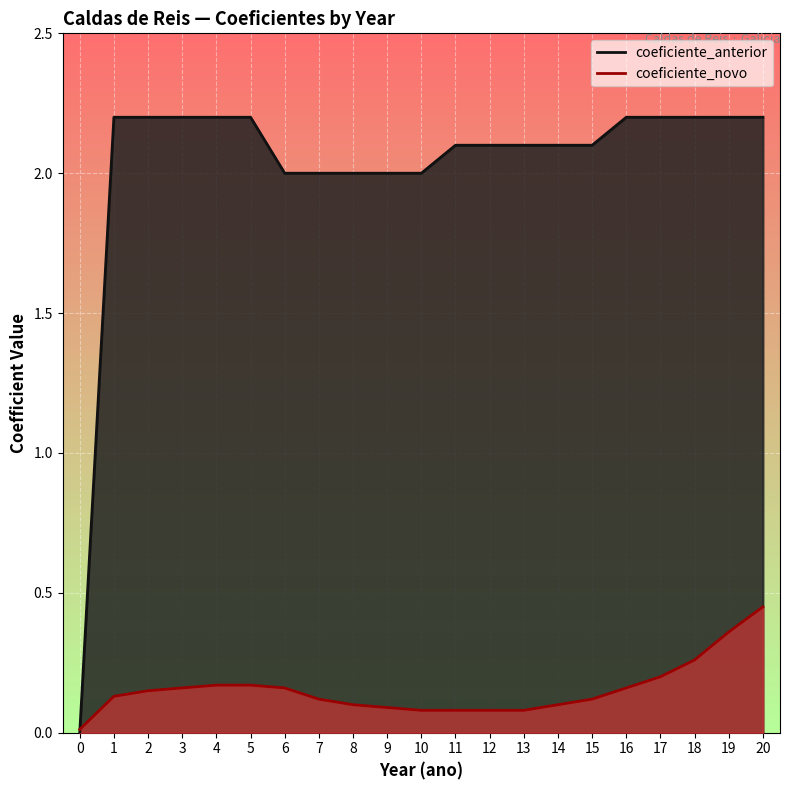

Reading left to right, transcribe all the data shown in this chart.

coeficiente_anterior: 0.0	2.2	2.2	2.2	2.2	2.2	2.0	2.0	2.0	2.0	2.0	2.1	2.1	2.1	2.1	2.1	2.2	2.2	2.2	2.2	2.2
coeficiente_novo: 0.0	0.1	0.1	0.2	0.2	0.2	0.2	0.1	0.1	0.1	0.1	0.1	0.1	0.1	0.1	0.1	0.2	0.2	0.3	0.4	0.5